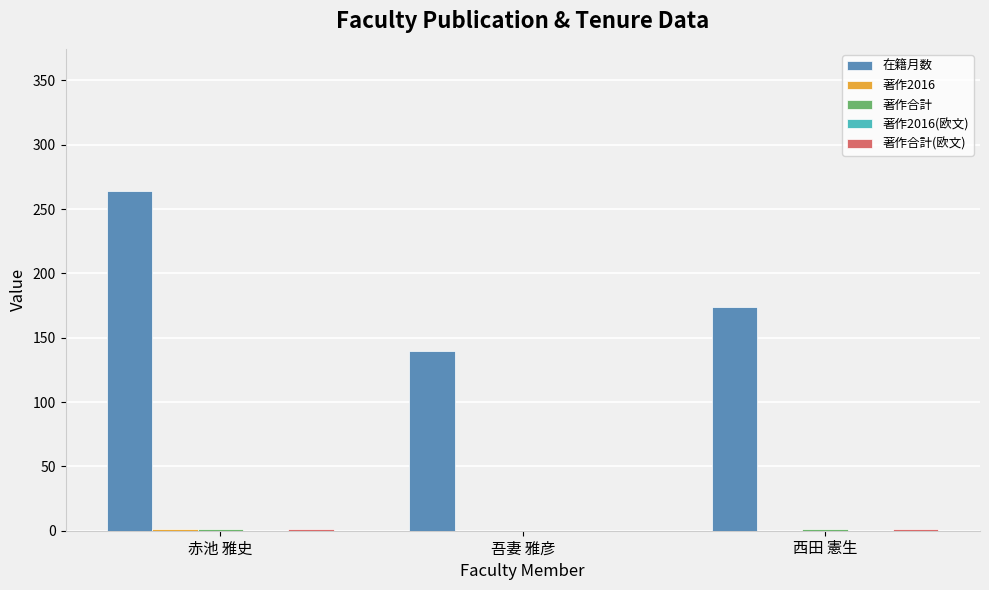

Does the chart contain stacked bars?

No